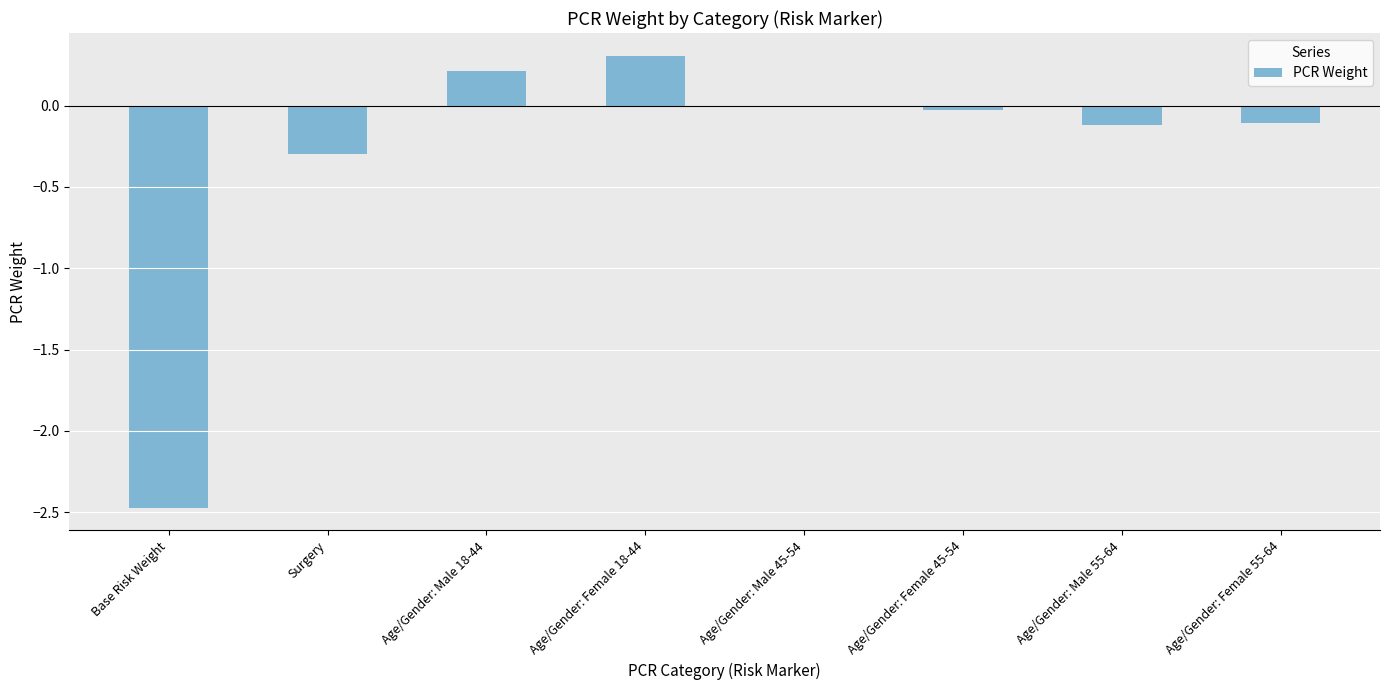

How many data points does each series have?

8